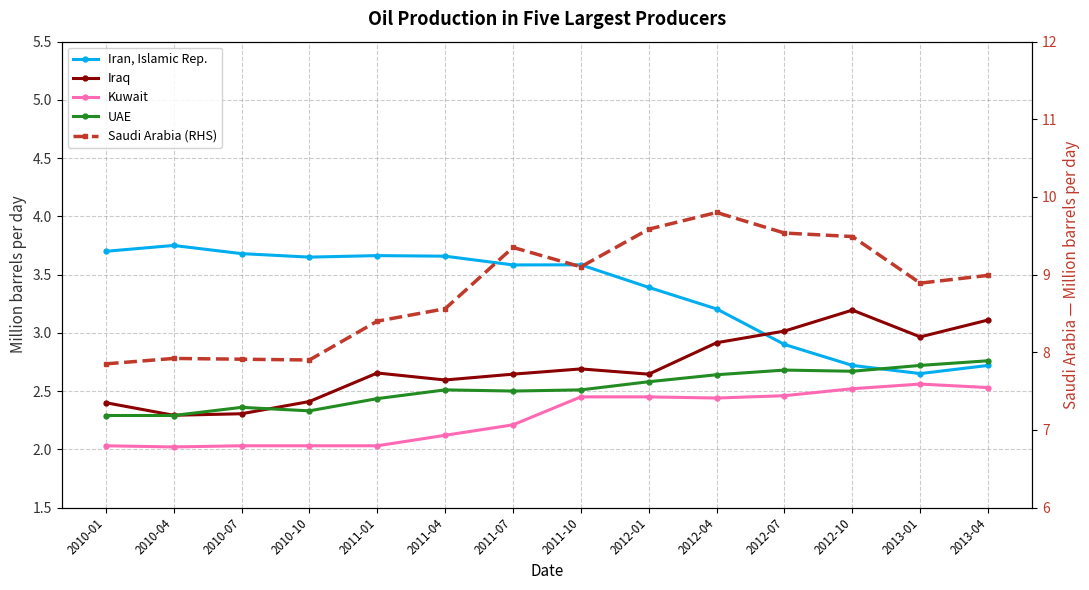

What position from the right is 2010-01?

14